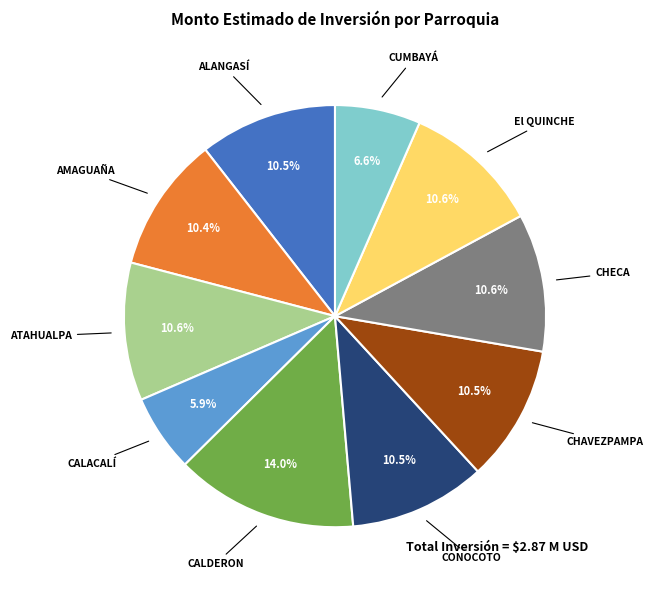

What is the smallest slice in the pie chart?

CALACALÍ